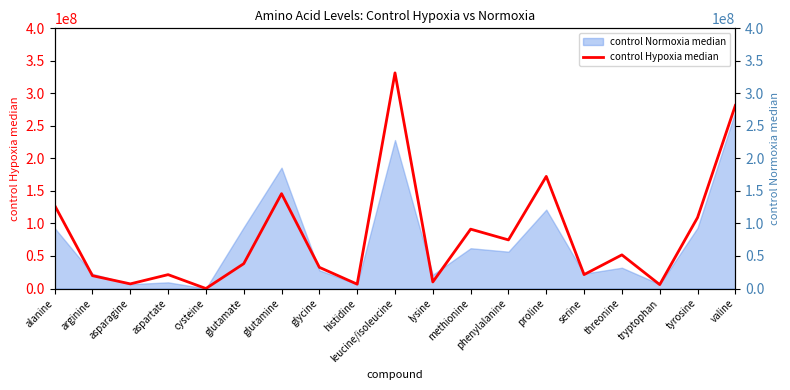

List the labels in order of value, largest first.

leucine/isoleucine, valine, proline, glutamine, alanine, tyrosine, methionine, phenylalanine, threonine, glutamate, glycine, serine, aspartate, arginine, lysine, asparagine, histidine, tryptophan, cysteine